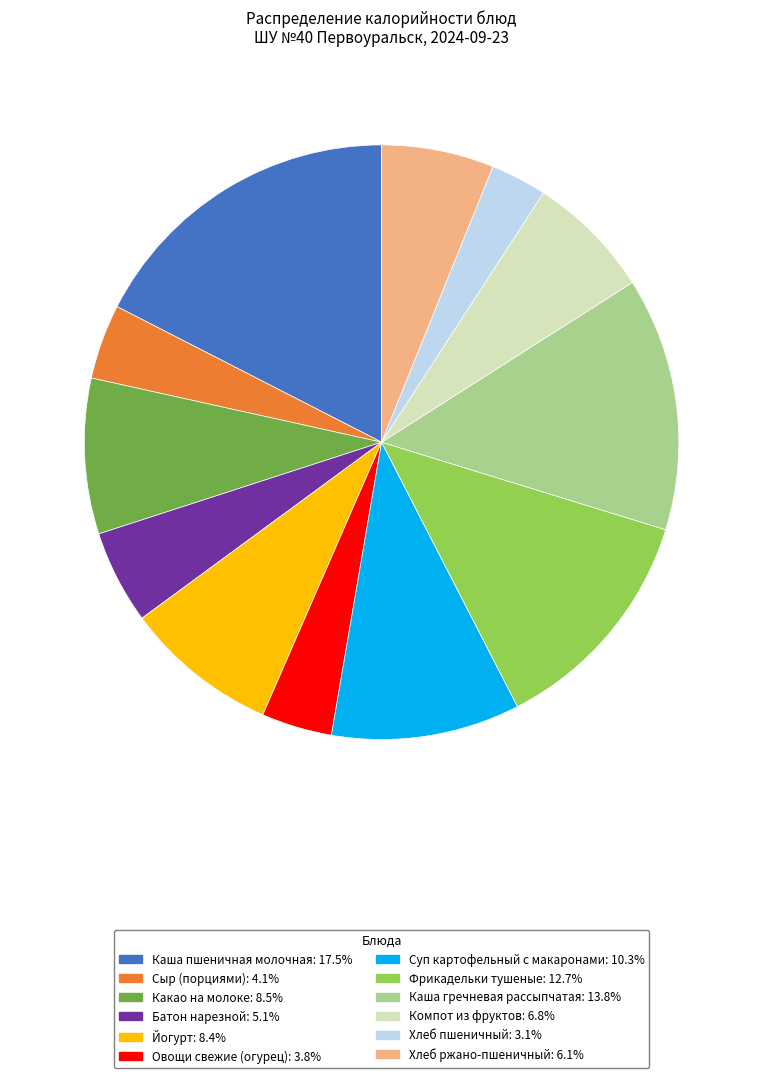

Does any single category account for the majority?

No